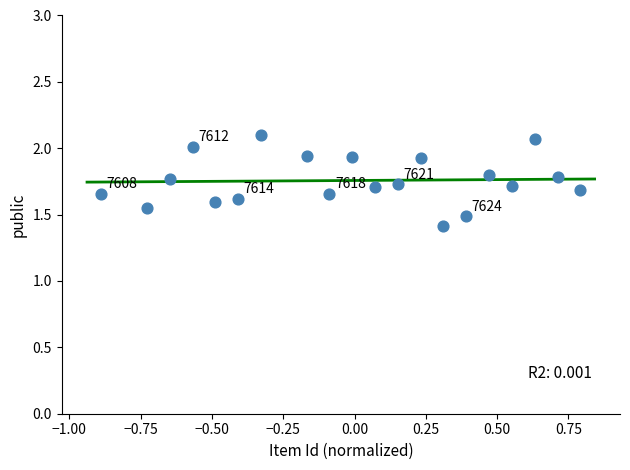

What is the range of Y values (max minus min)?

0.7